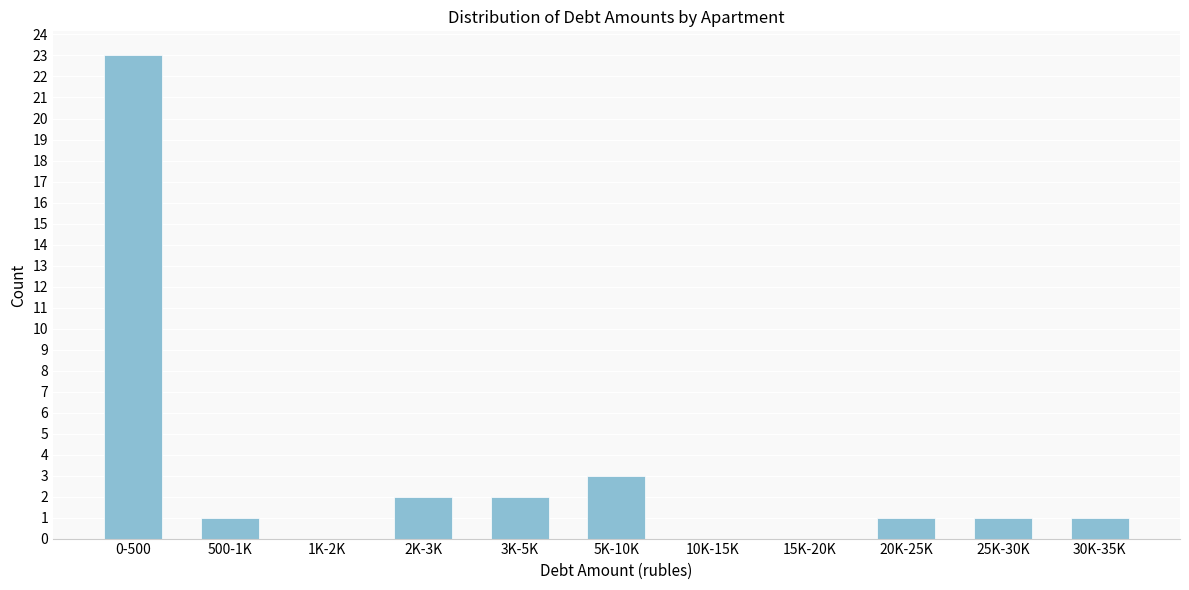

Reading left to right, extract all data points from this chart.

0-500=23	500-1K=1	1K-2K=0	2K-3K=2	3K-5K=2	5K-10K=3	10K-15K=0	15K-20K=0	20K-25K=1	25K-30K=1	30K-35K=1